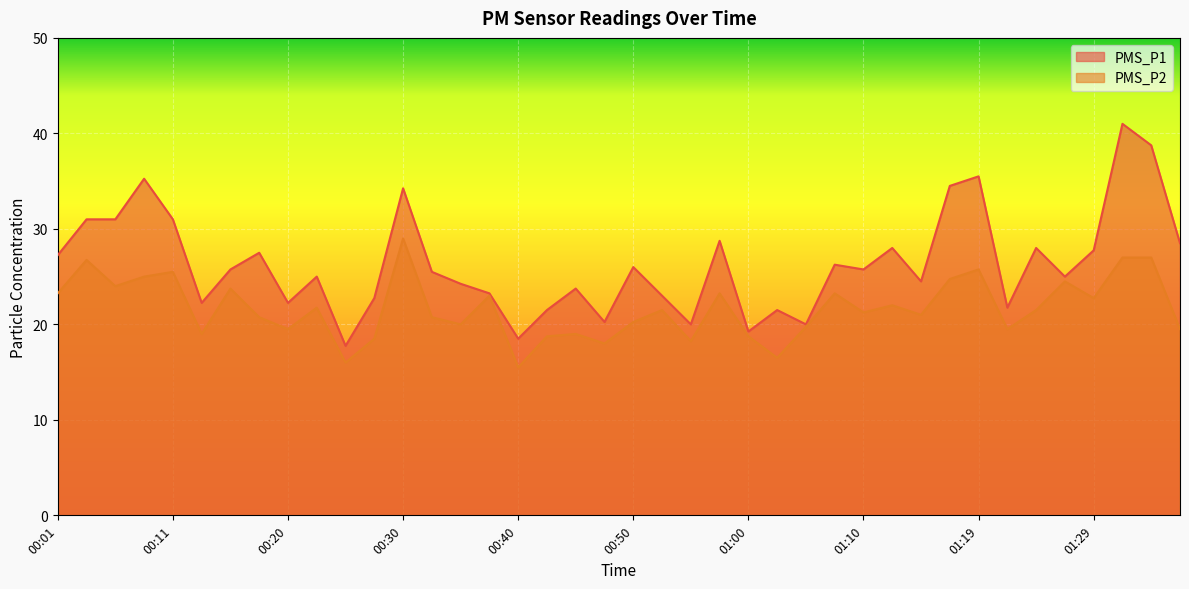

The value of PMS_P2 at 00:37 is 23.0. True or false?

True